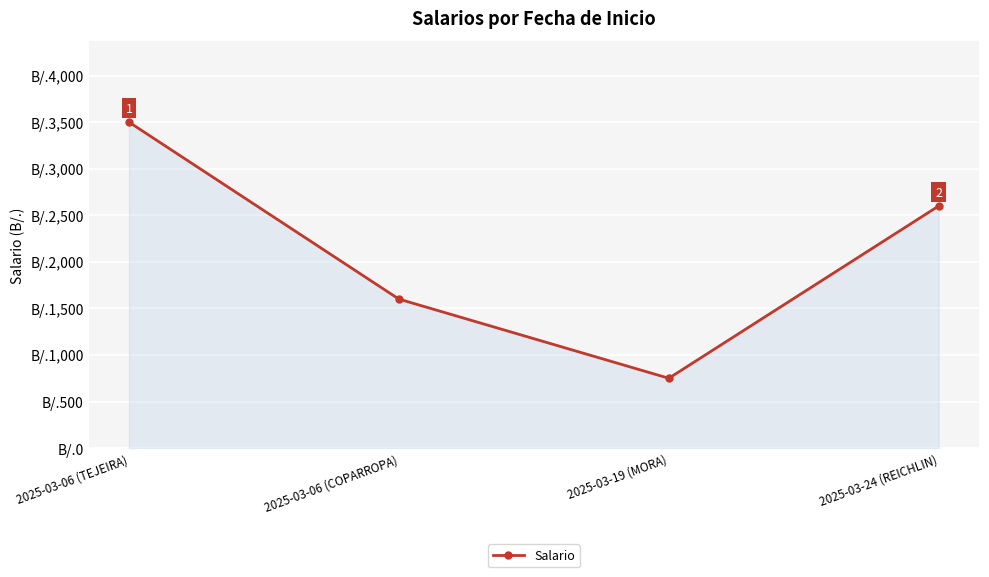

Does the chart have visible grid lines?

Yes